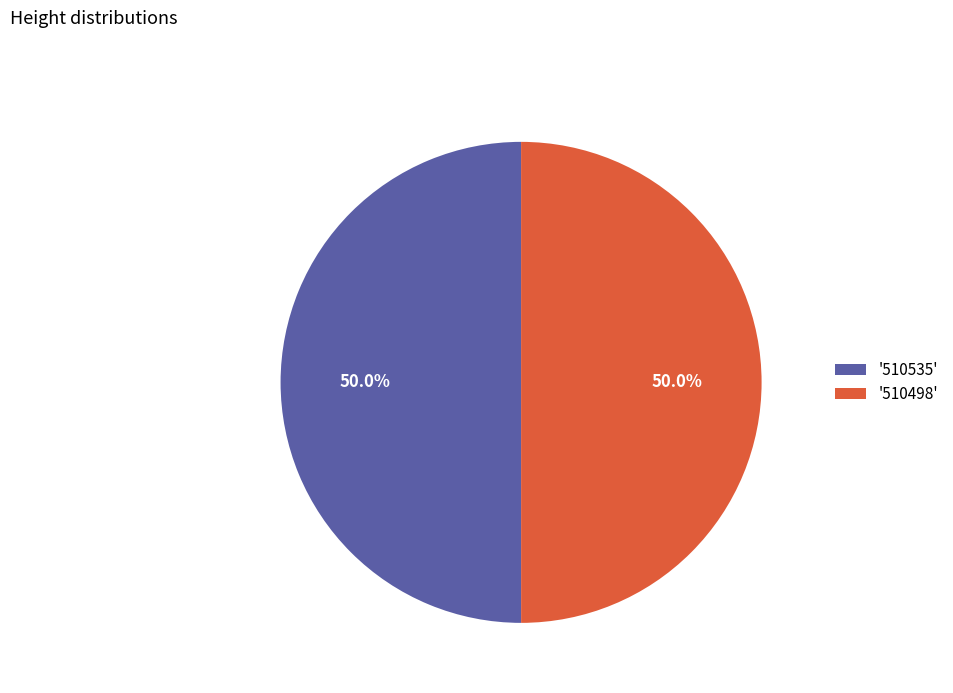

How much of the chart is everything except '510498'?

50.0%